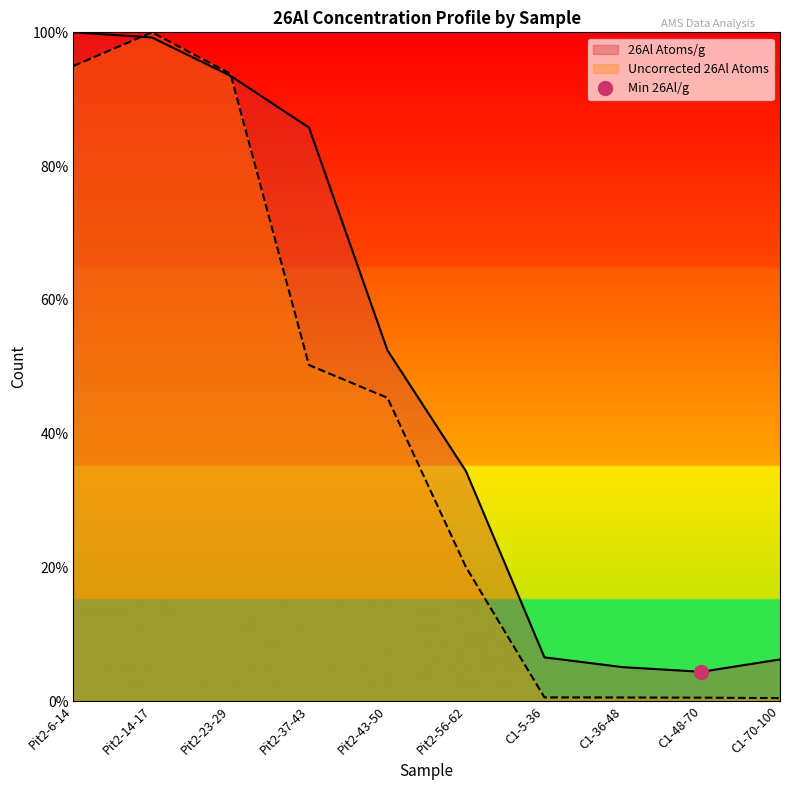

List the labels in order of 26Al Atoms/g value, smallest first.

C1-48-70, C1-36-48, C1-70-100, C1-5-36, Pit2-56-62, Pit2-43-50, Pit2-37-43, Pit2-23-29, Pit2-14-17, Pit2-6-14